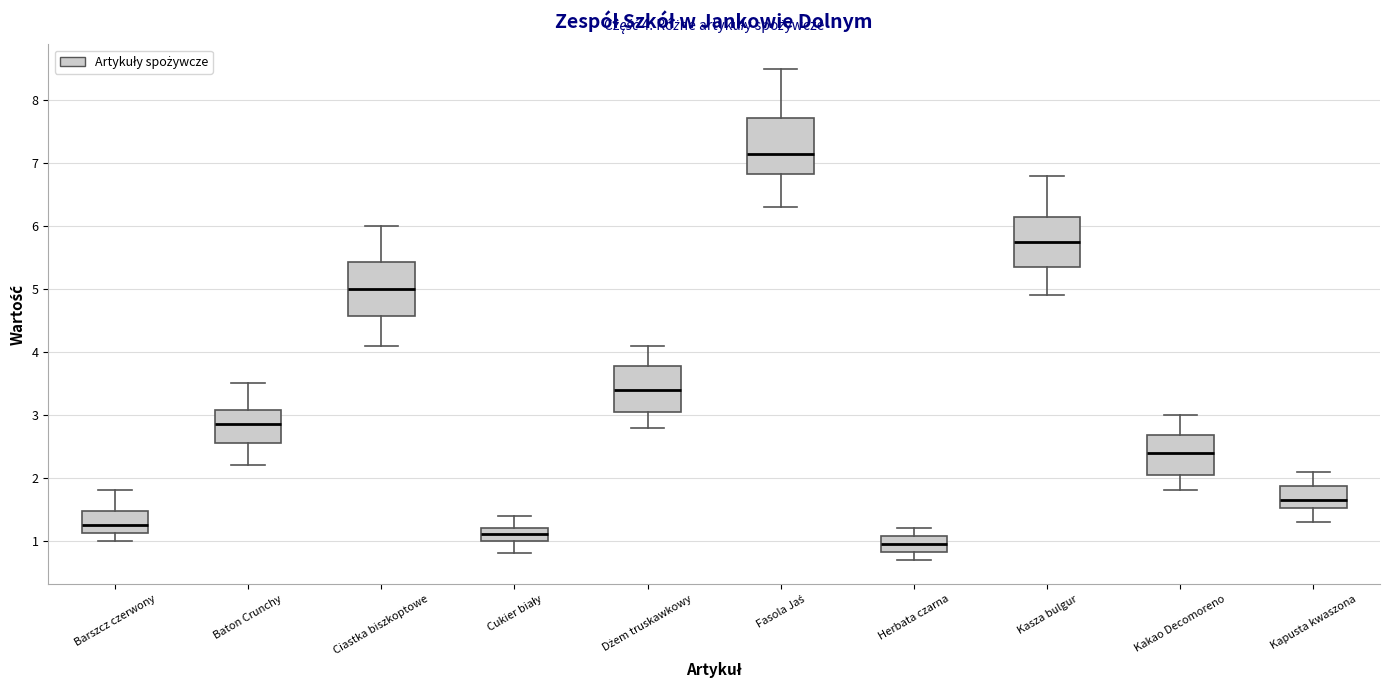

Which box has the lowest median line?

Herbata czarna